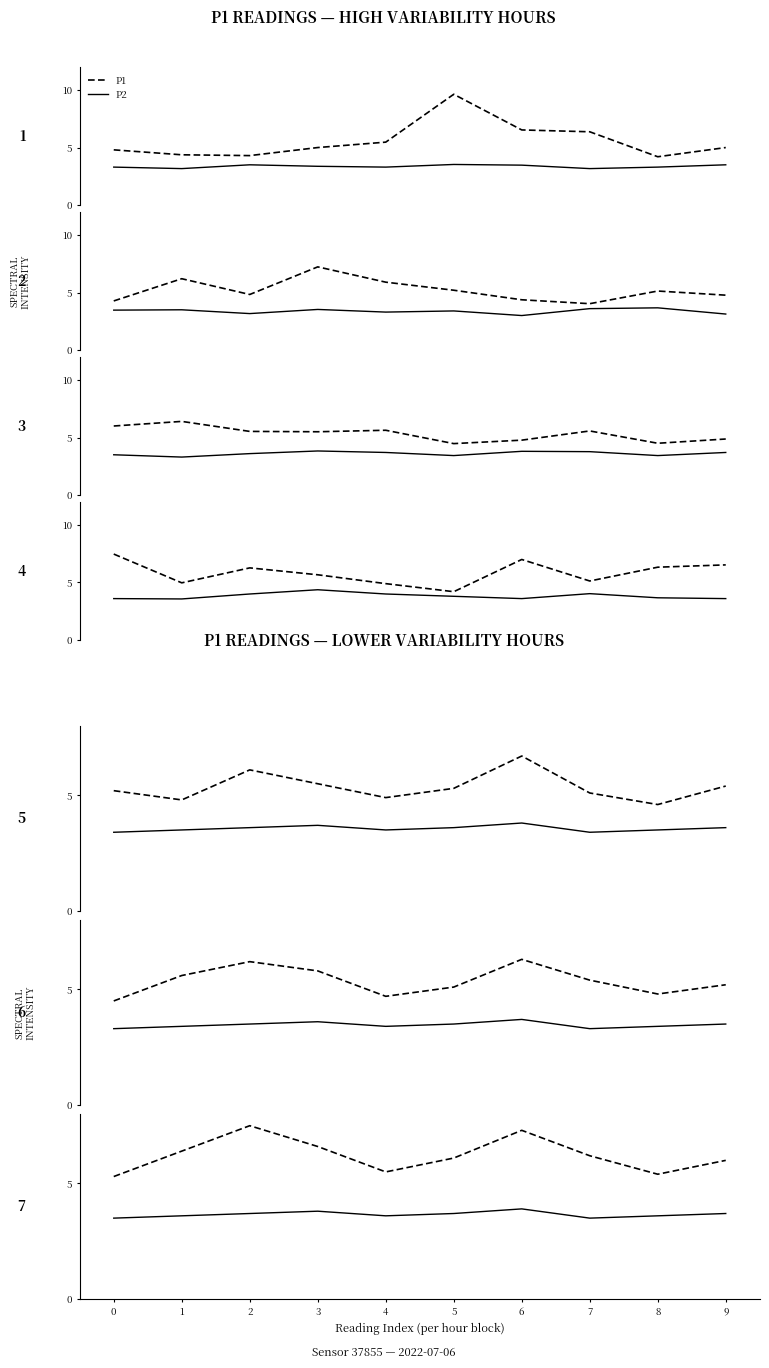

Is it true that P1 equals 8.3 at 0?

False